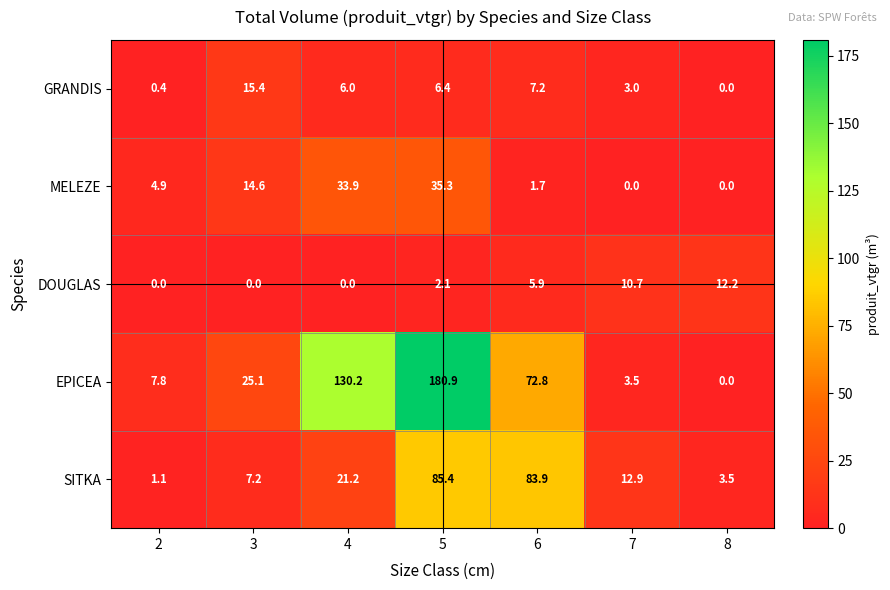

How many data points in DOUGLAS are above 2?

4